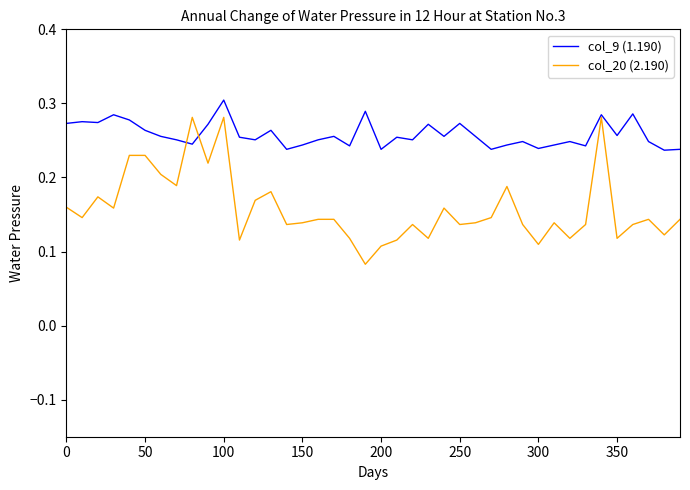

Rank the series by their average value, from lowest to highest.

col_20 (2.190), col_9 (1.190)